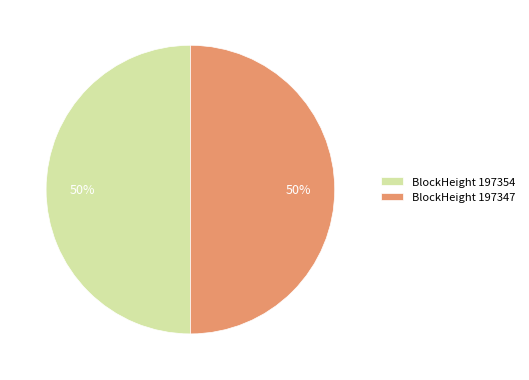

The BlockHeight 197354 slice represents 50% of the pie. True or false?

True